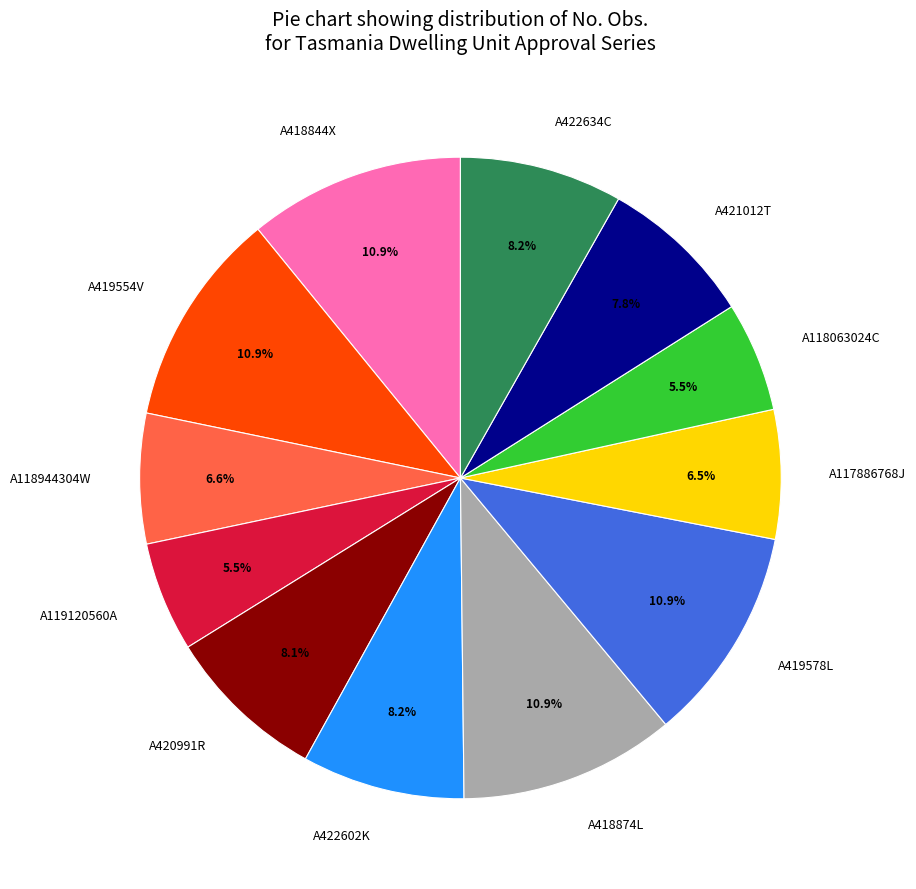

Does A418874L represent more than half of the total?

No